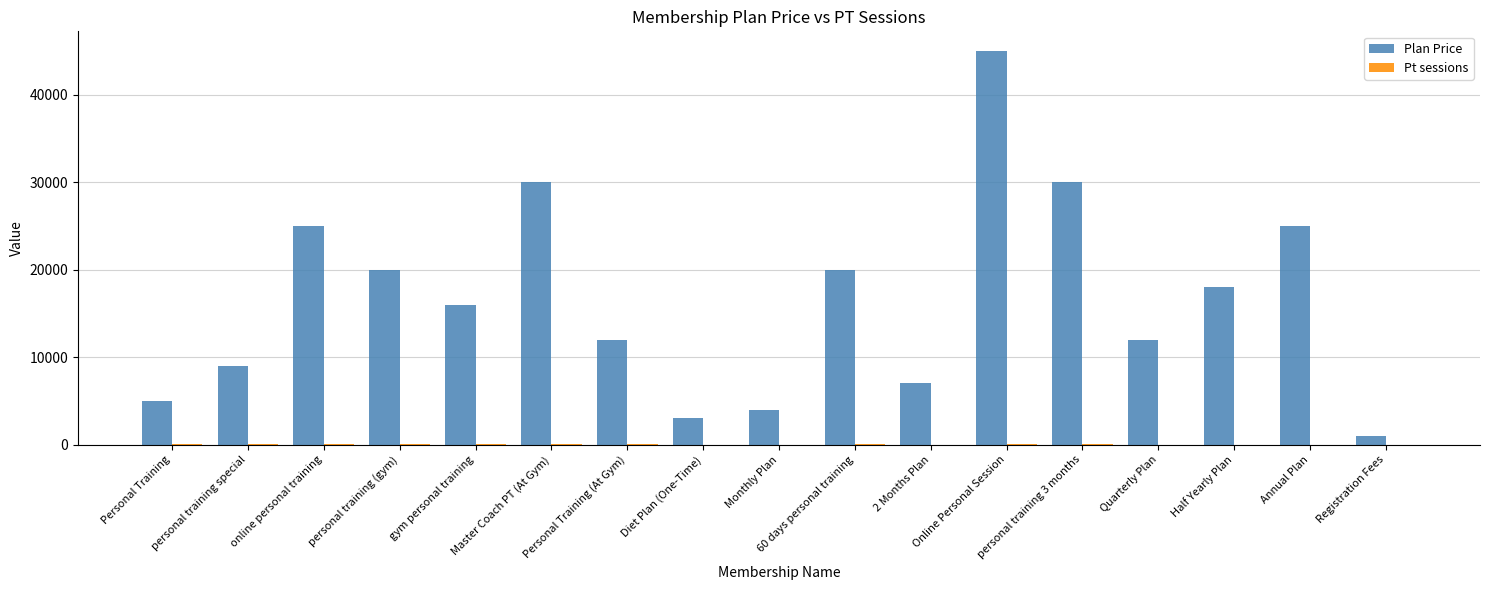

What is the maximum value shown in the chart?

45000